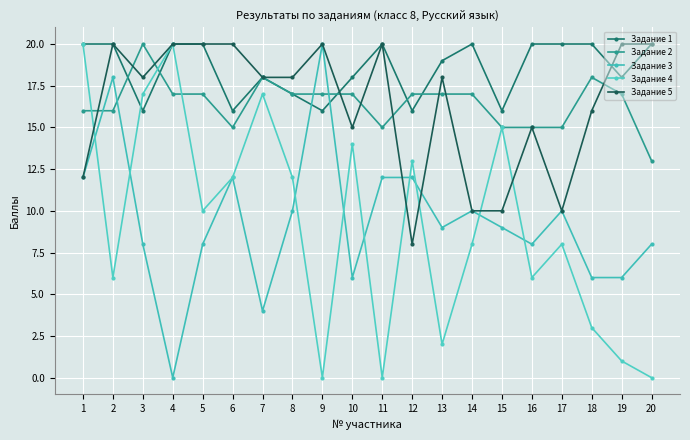

Does the chart have visible grid lines?

Yes